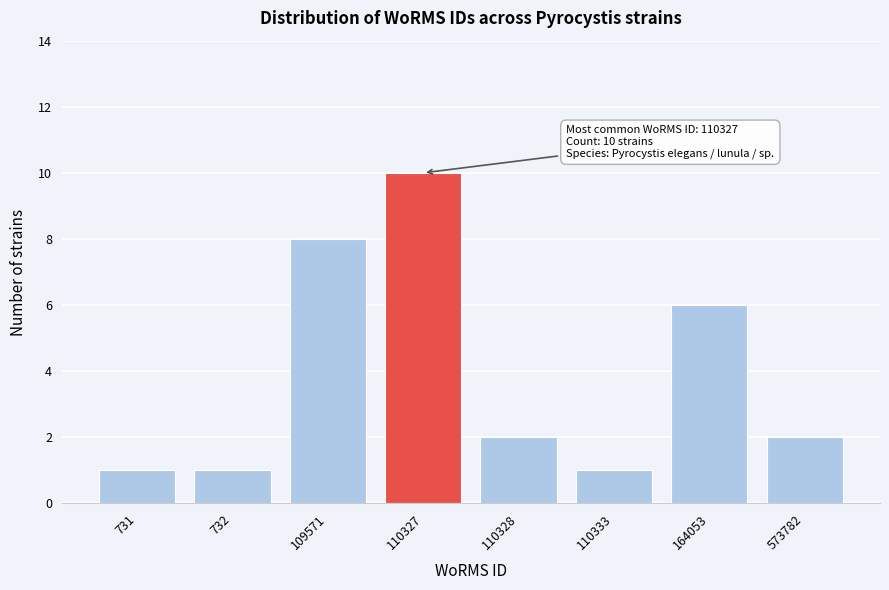

Reading right to left, what are all the values shown in this chart?

573782=2	164053=6	110333=1	110328=2	110327=10	109571=8	732=1	731=1